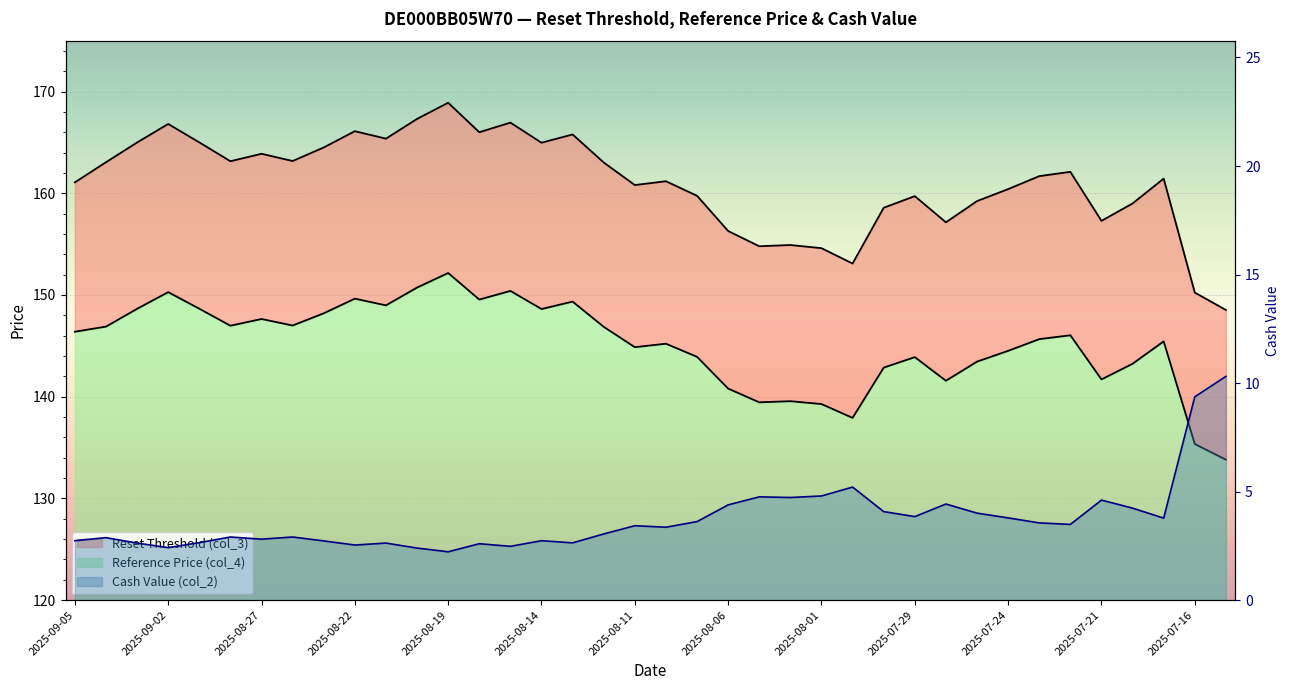

At 2025-07-31, list the series in order from smallest to largest.

Cash Value (col_2), Reference Price (col_4), Reset Threshold (col_3)